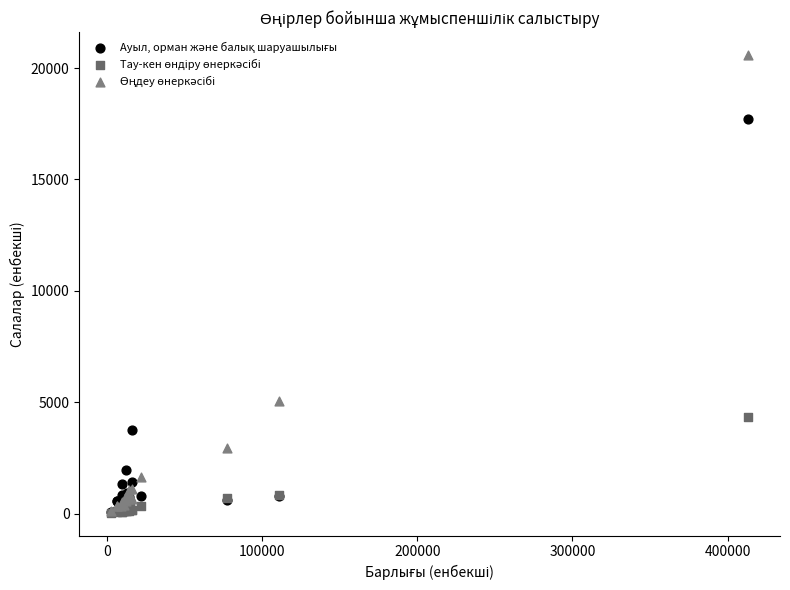

Across all series, what Y value is closest to 10313?

5052